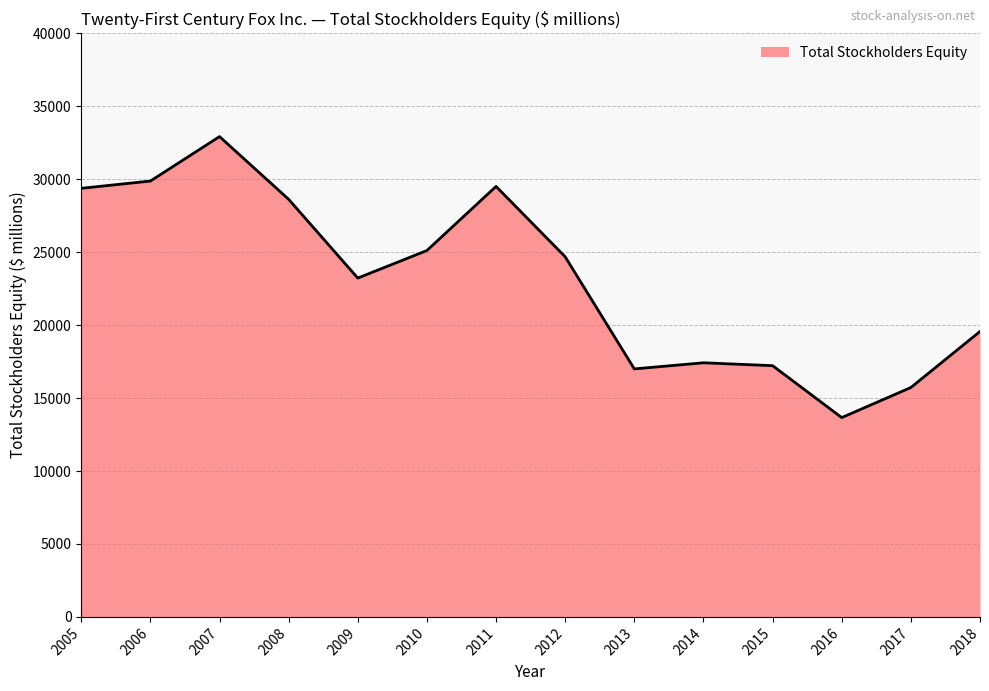

What is the difference between the values at 2007 and 2012?

8238